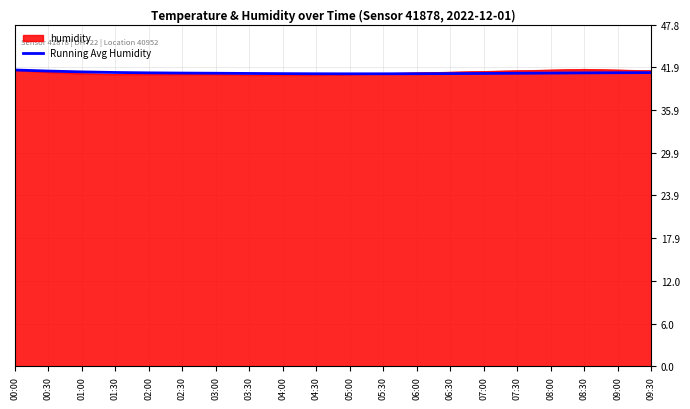

True or false: Running Avg Humidity has a value of 17.6 at 05:00.

False